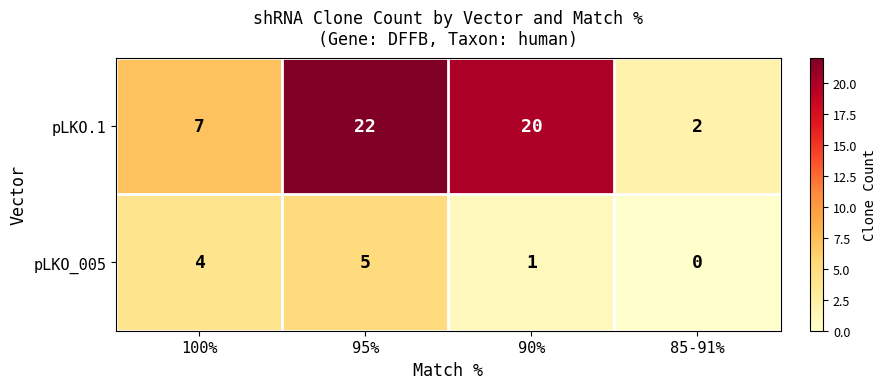

Which category has the highest value across all series?

95%